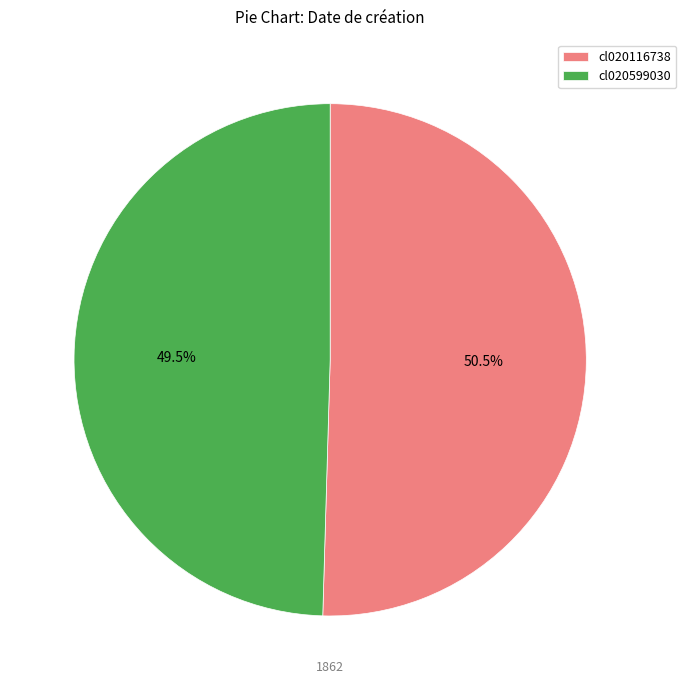

To the nearest percent, what is the average slice percentage?

50%